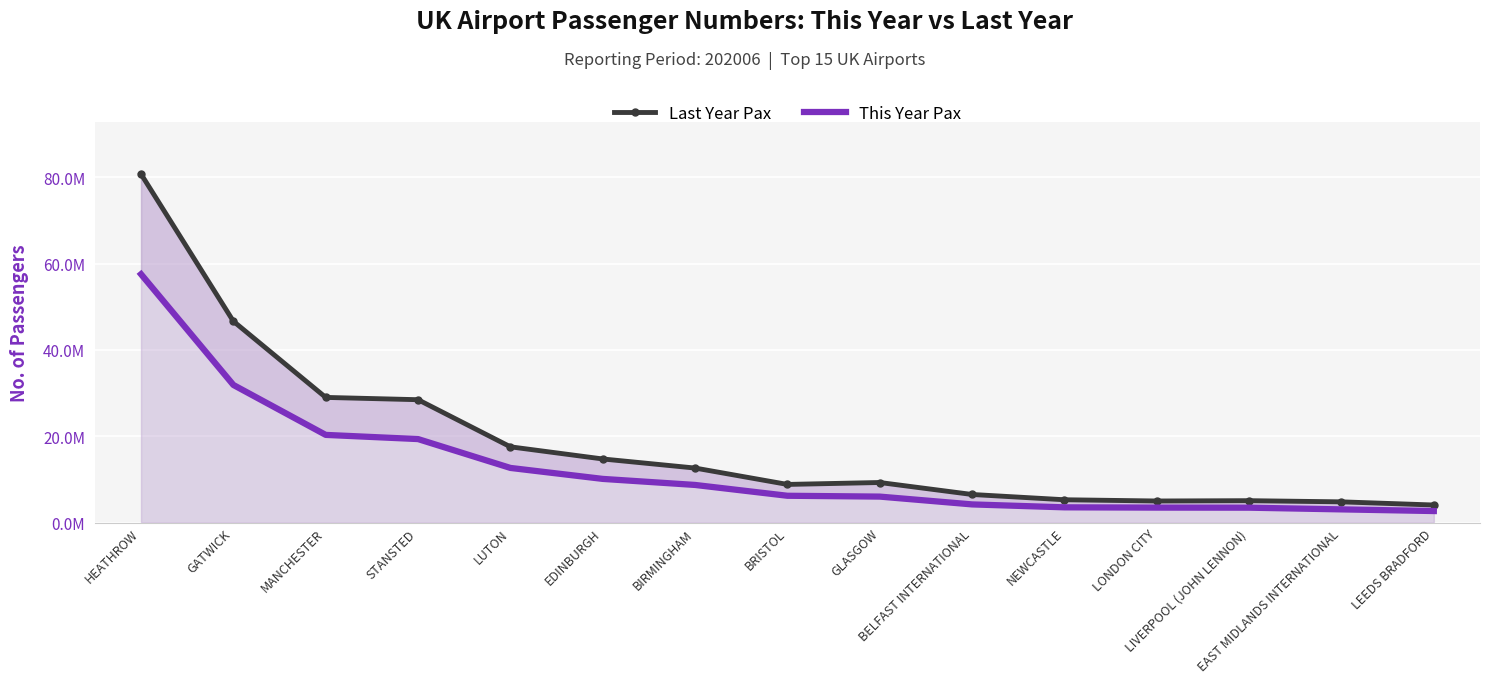

What is the difference between the second highest and second lowest values in the Last Year Pax series?

41857940